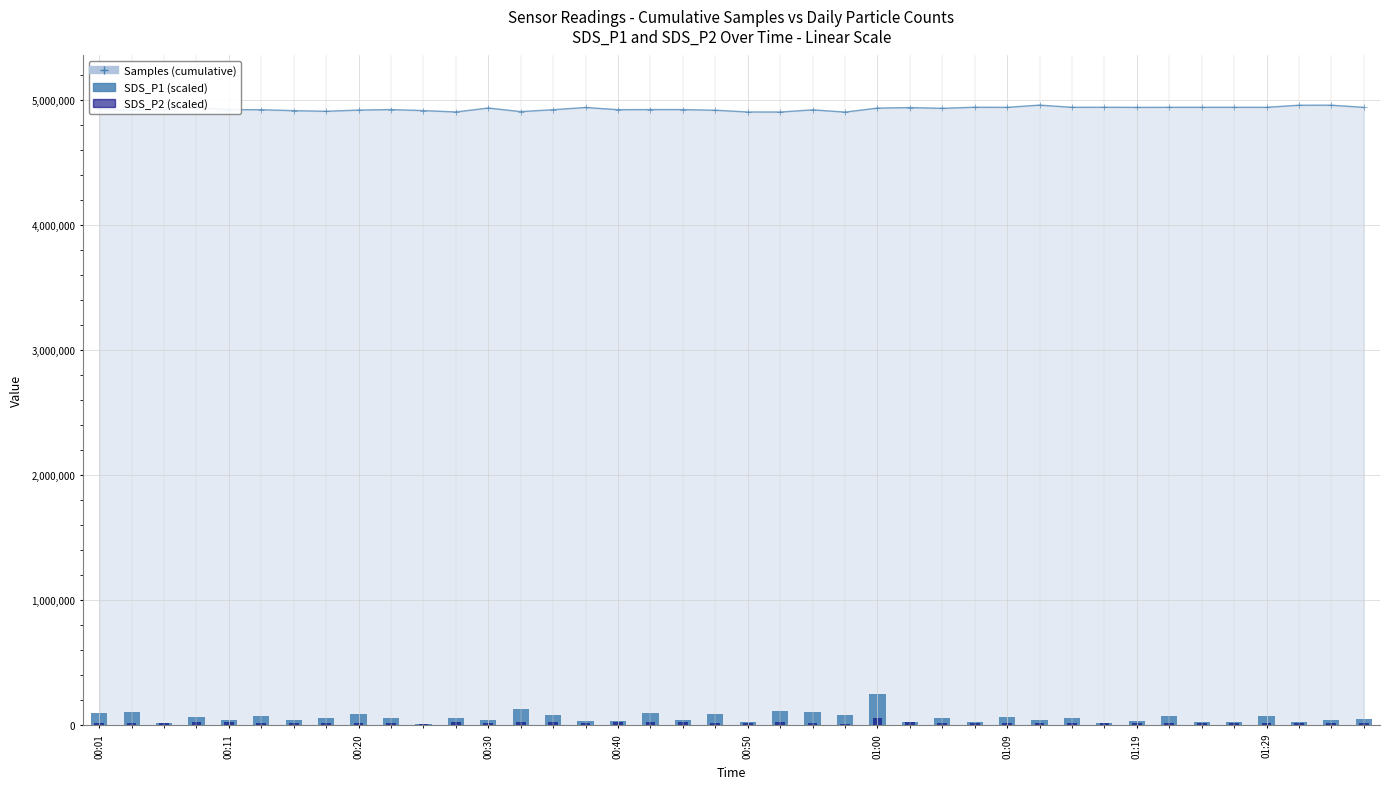

True or false: SDS_P1 (scaled) has a value of 23368.0 at 18.

False